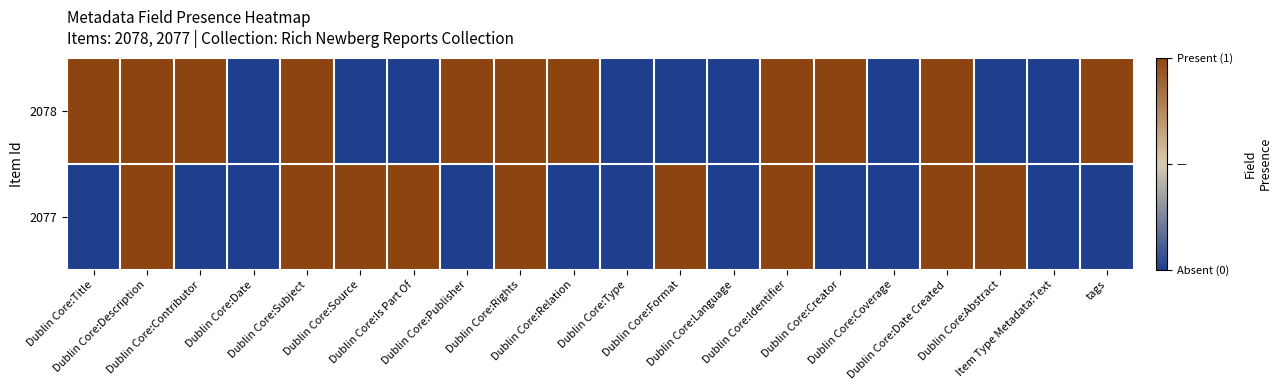

What is the difference between the highest and lowest values at Dublin Core:Abstract?

1